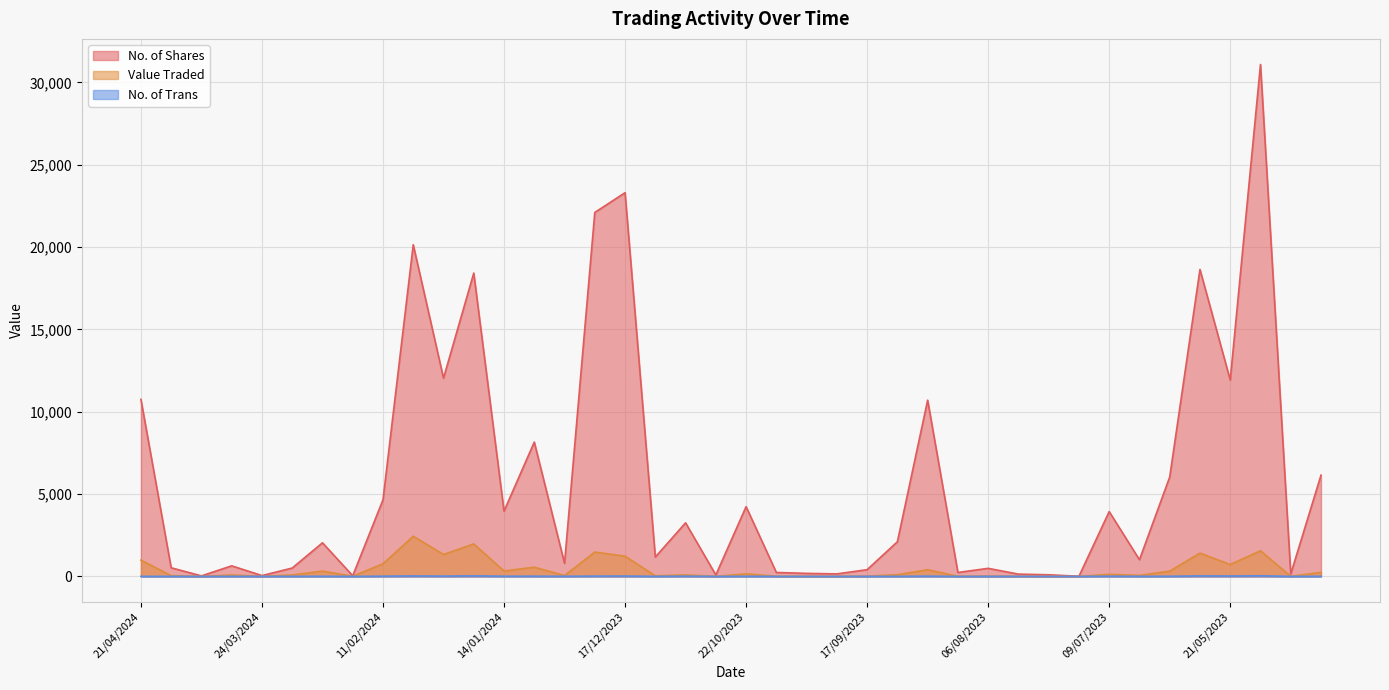

Between 07/01/2024 and 07/05/2023, which series saw the biggest shift?

No. of Shares